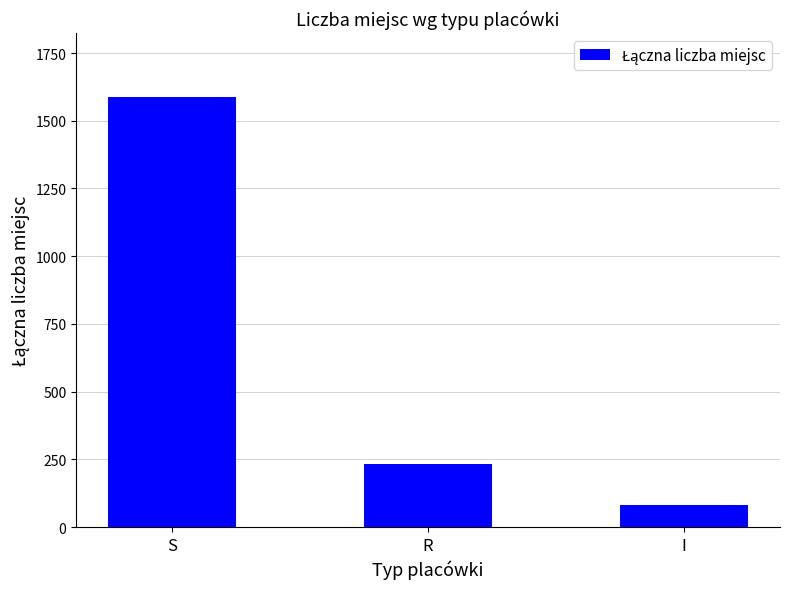

What is the average value?

633